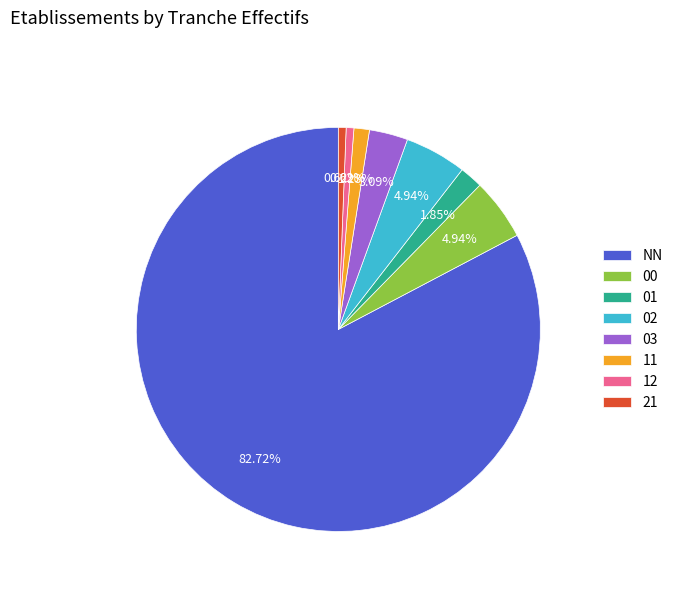

What portion of the pie excludes 12?

99.4%